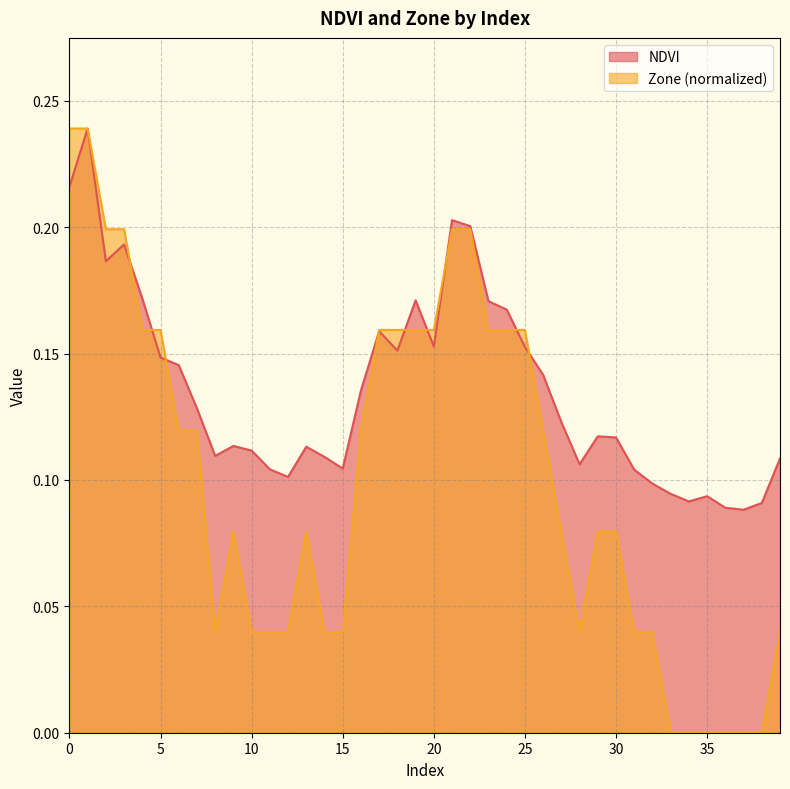

At 8, list the series in order from smallest to largest.

Zone, NDVI